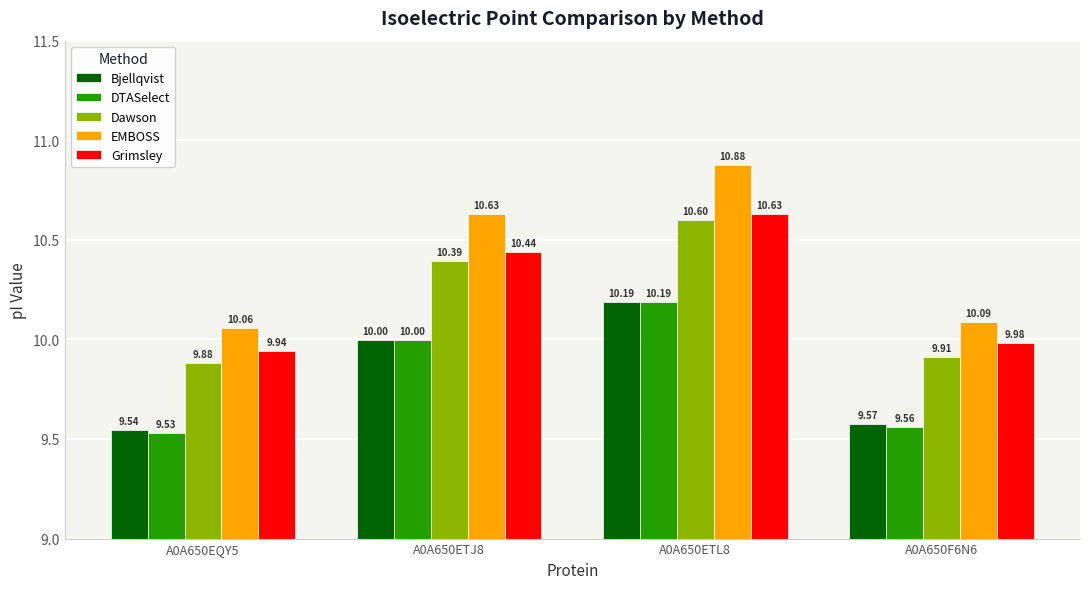

How many data points does each series have?

4